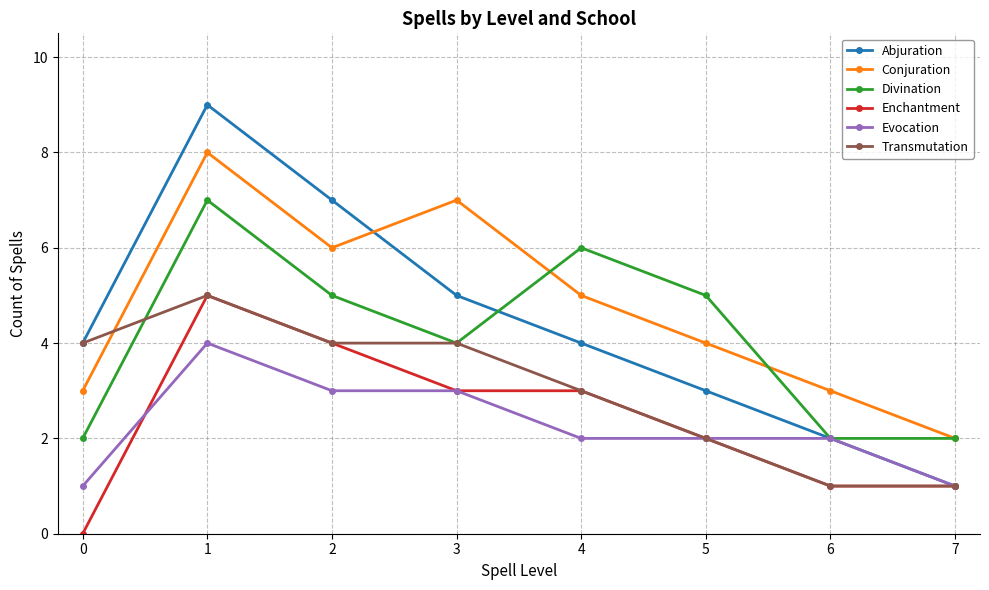

The value of Abjuration at 5 is 3. True or false?

True